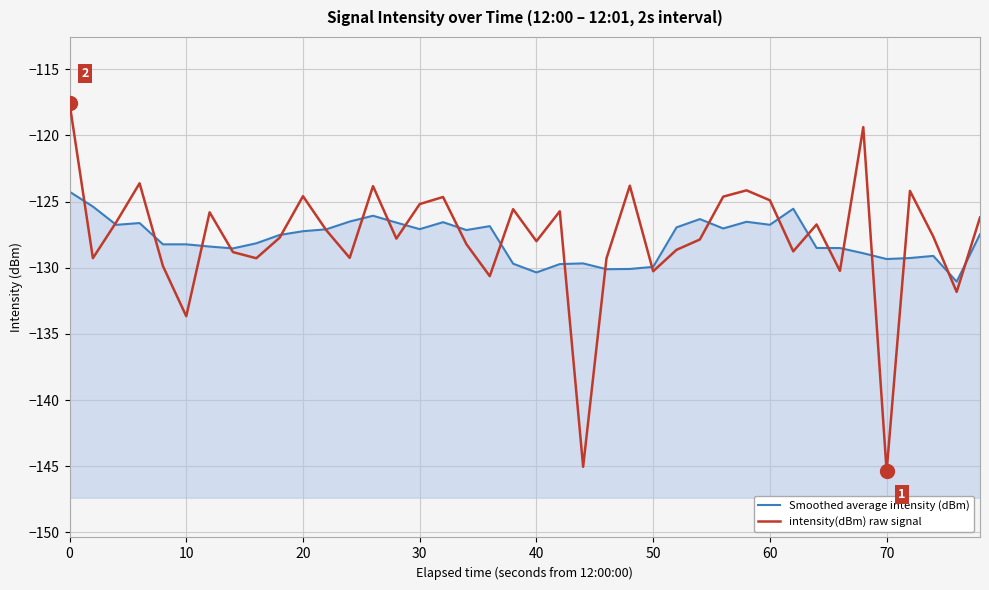

In intensity(dBm) raw signal, how many points are higher than both neighbors (excluding endpoints)?

12